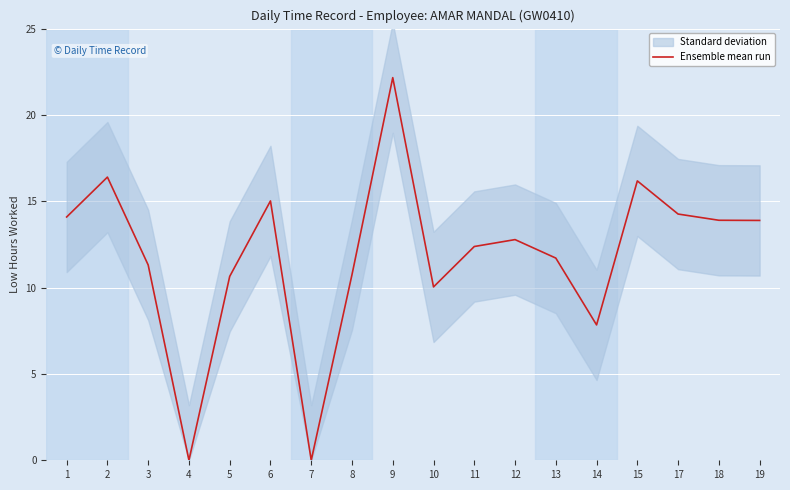

Reading left to right, list all the values displayed in this chart.

1=14.1	2=16.4	3=11.3	4=0.0	5=10.7	6=15.0	7=0.0	8=10.8	9=22.2	10=10.0	11=12.4	12=12.8	13=11.7	14=7.8	15=16.2	17=14.3	18=13.9	19=13.9